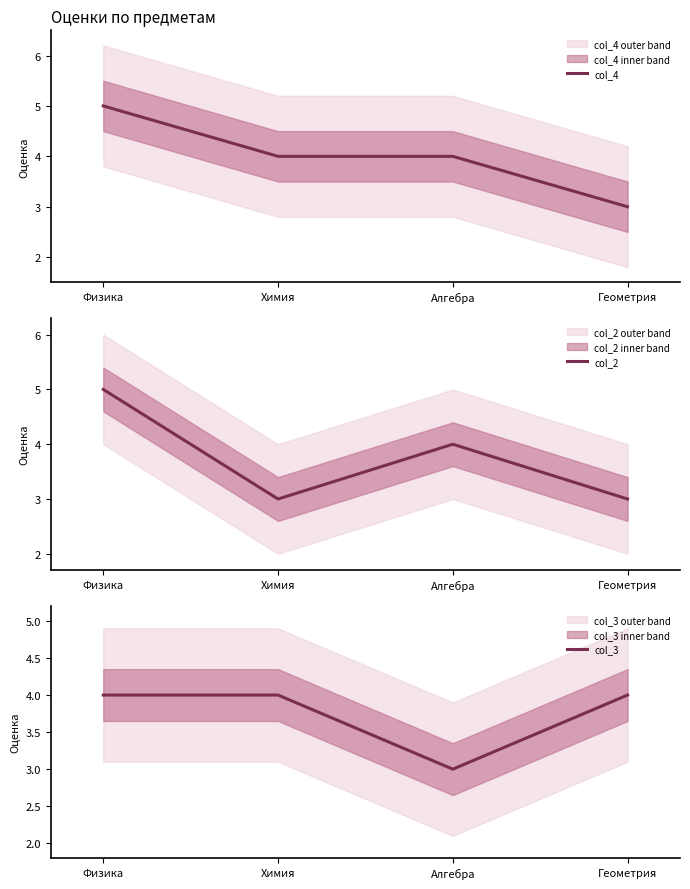

Where is col_2 nearest to the value 4?

Алгебра